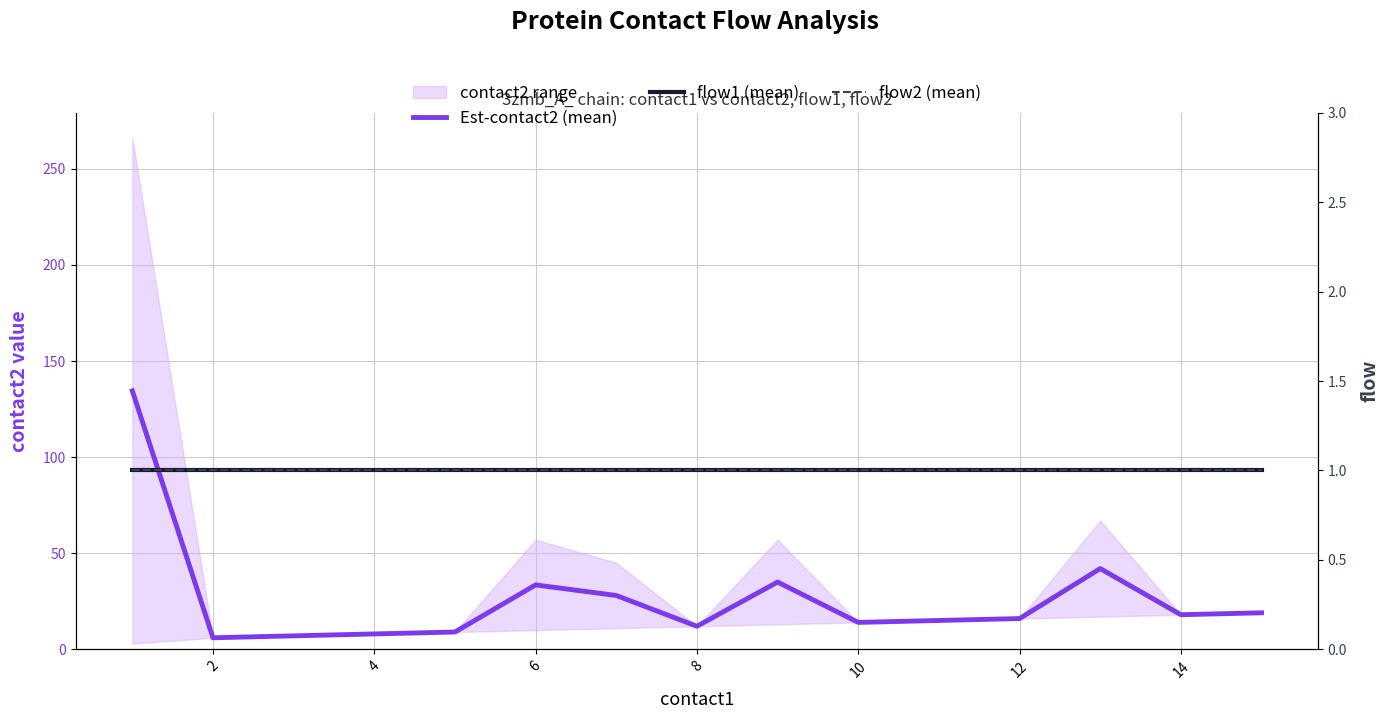

How many lines are shown in the chart?

3